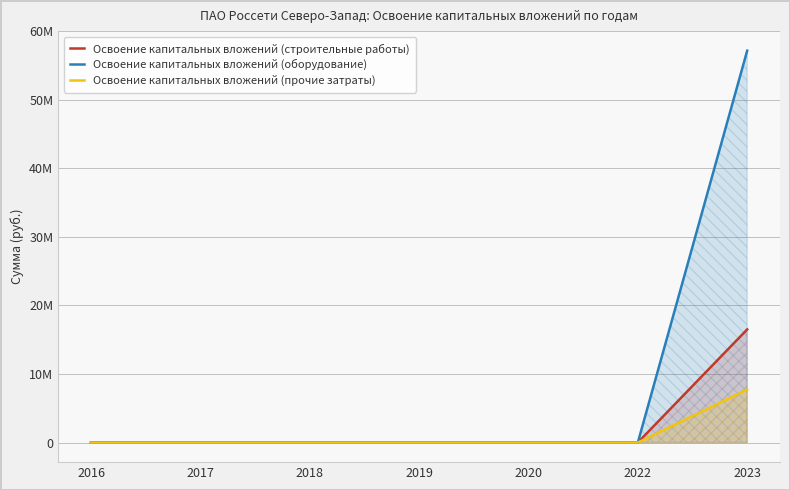

The Освоение капитальных вложений (строительные работы) series shows 7661839 at 2018. True or false?

False